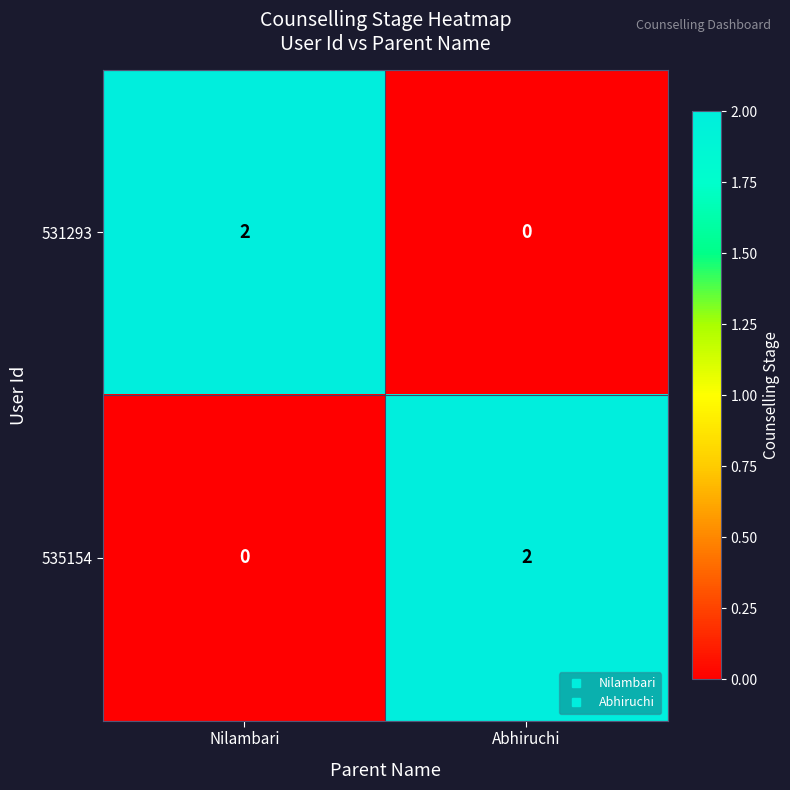

Rank the series at Abhiruchi from highest to lowest value.

535154, 531293